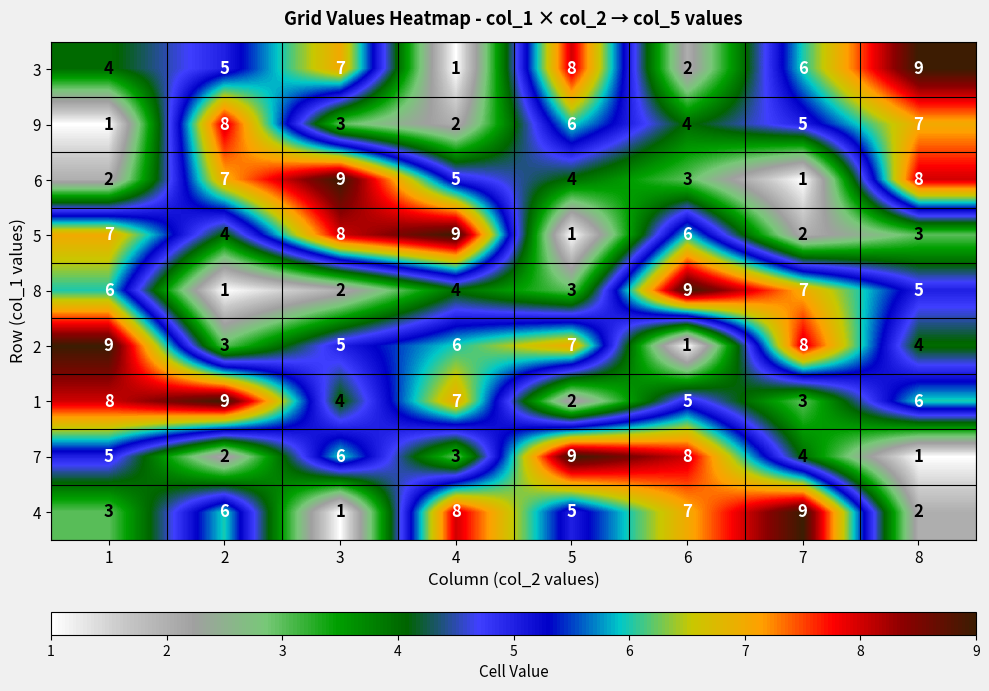

What is the highest value of the 5 series?

9